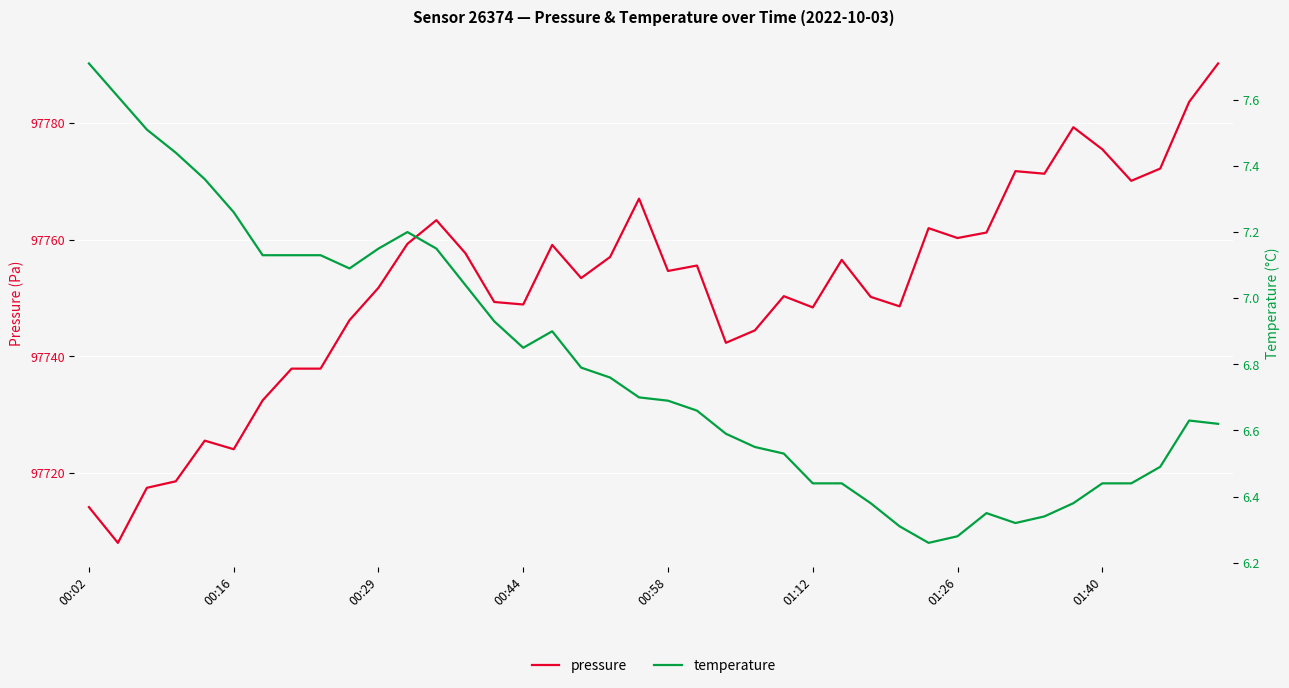

True or false: temperature and pressure intersect in this chart.

False